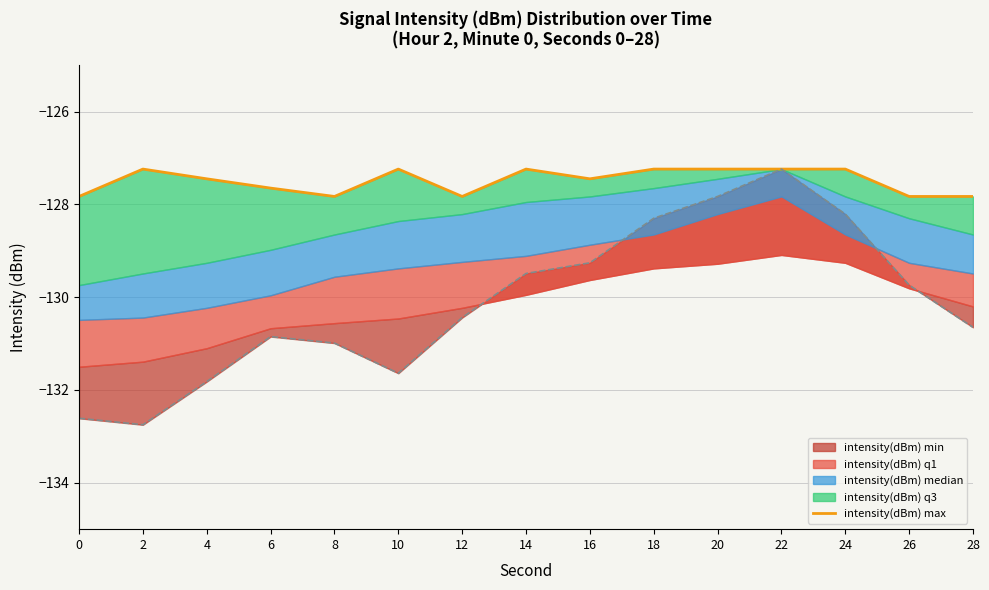

Reading right to left, extract all data points from this chart.

-127.8	-127.8	-127.2	-127.2	-127.2	-127.2	-127.5	-127.2	-127.8	-127.2	-127.8	-127.7	-127.5	-127.2	-127.8